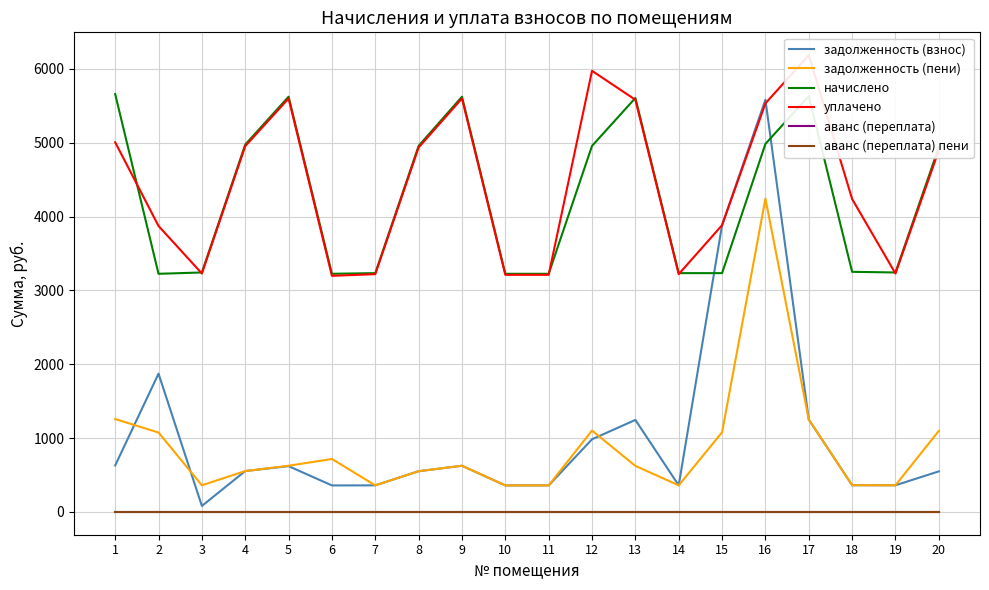

Rank the series at 14 from lowest to highest value.

аванс (переплата), аванс (переплата) пени, задолженность (взнос), задолженность (пени), уплачено, начислено